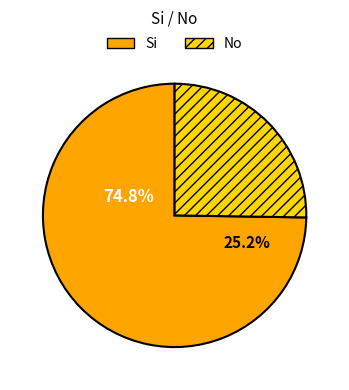

Which has a higher value, No or Si?

Si